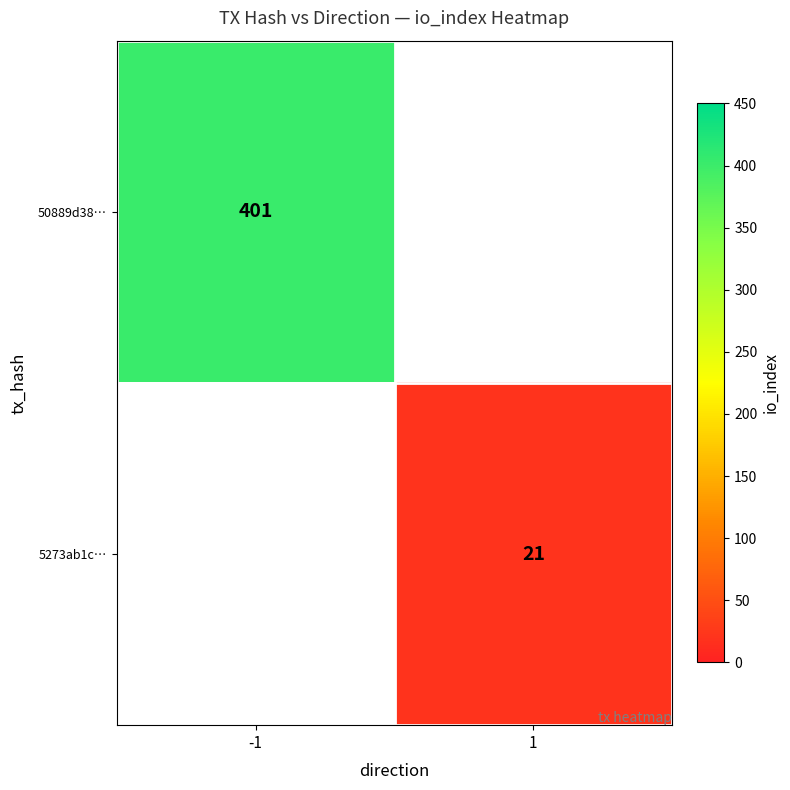

The value of 5273ab1c… at 1 is 21. True or false?

True